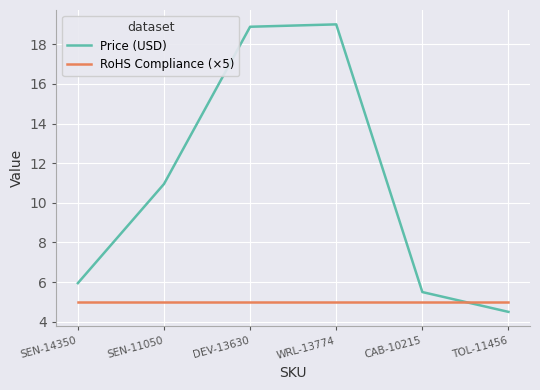

How many intersections are there between Price (USD) and RoHS Compliance (×5)?

1